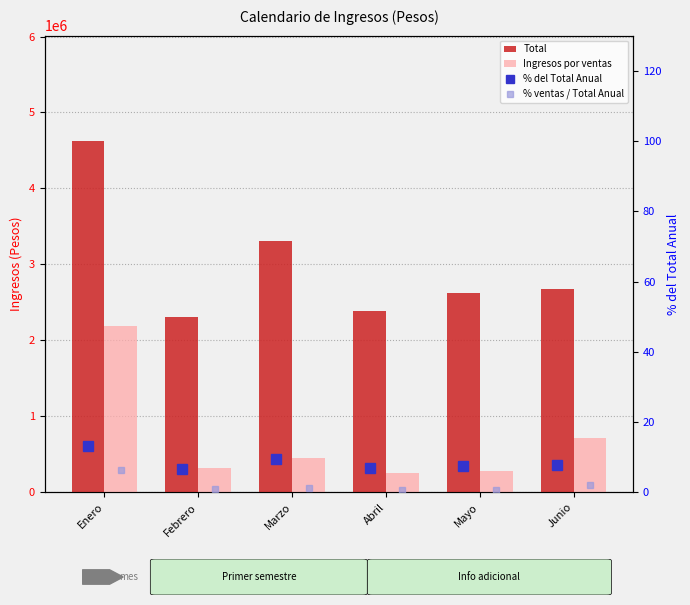

At how many categories does at least one series exceed 4231088?

1